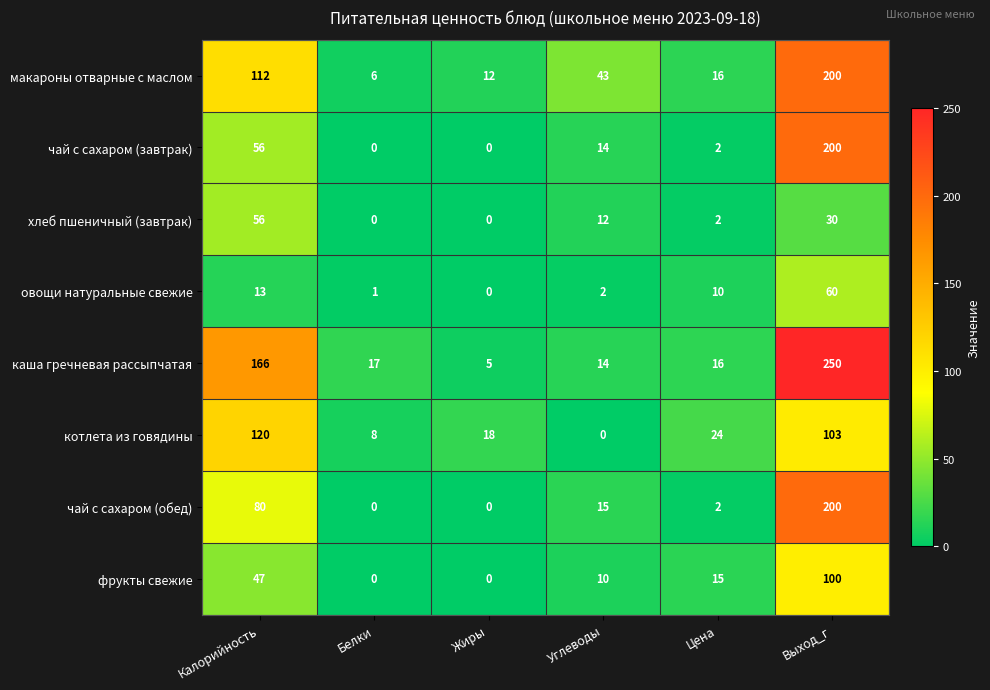

Rank the categories by каша гречневая рассыпчатая value from lowest to highest.

Жиры, Углеводы, Цена, Белки, Калорийность, Выход_г